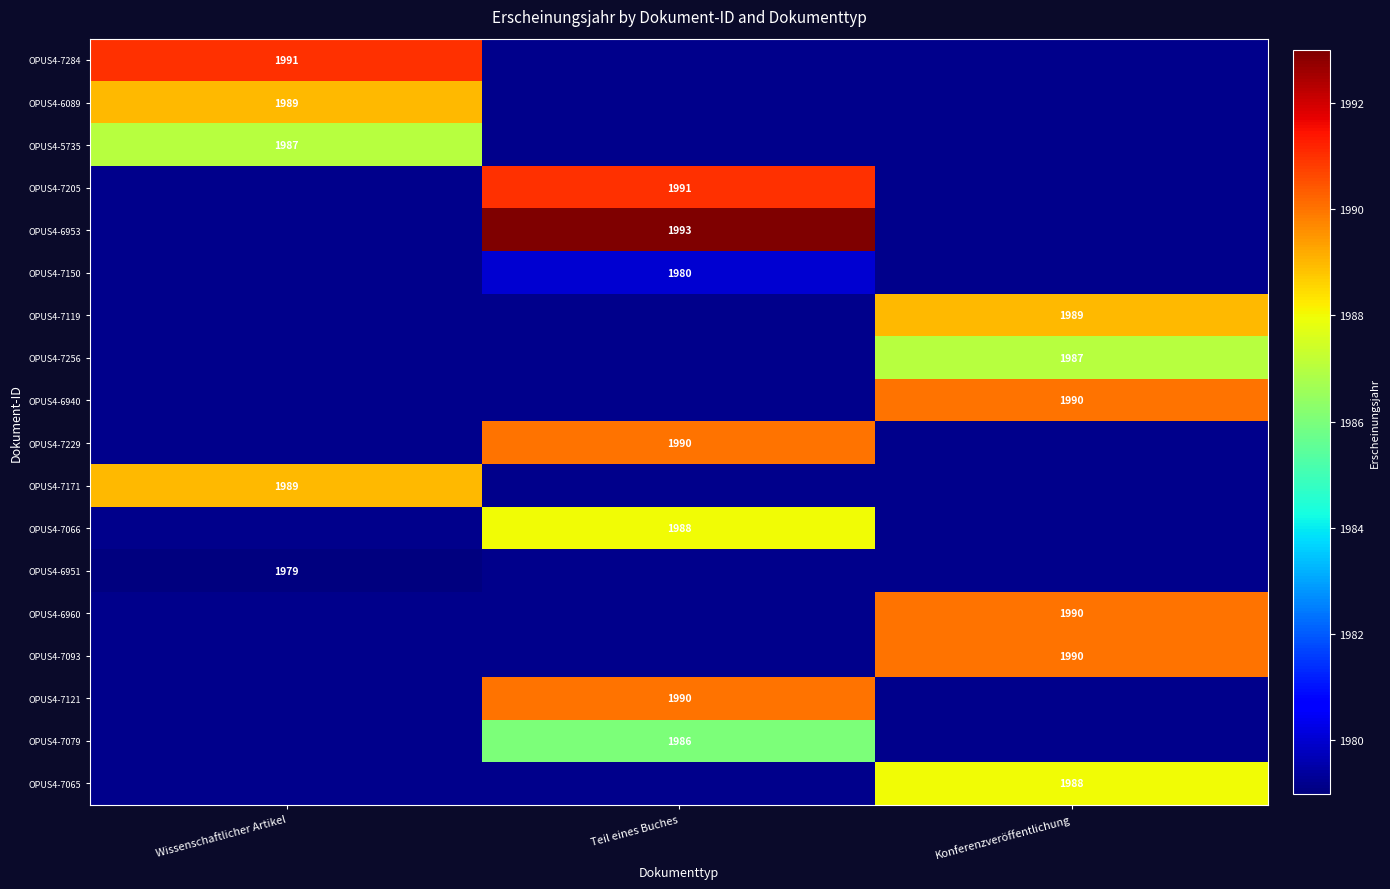

True or false: OPUS4-6940 has a value of 2663 at Konferenzveröffentlichung.

False